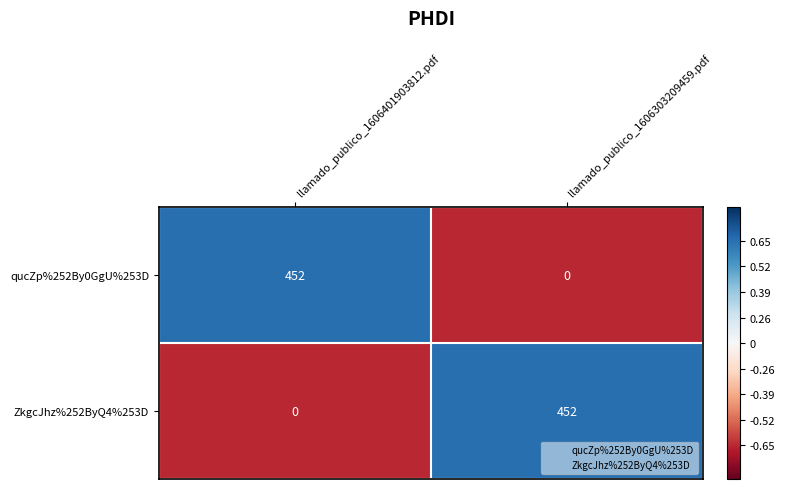

The qucZp%252By0GgU%253D series shows 303 at llamado_publico_1606401903812.pdf. True or false?

False